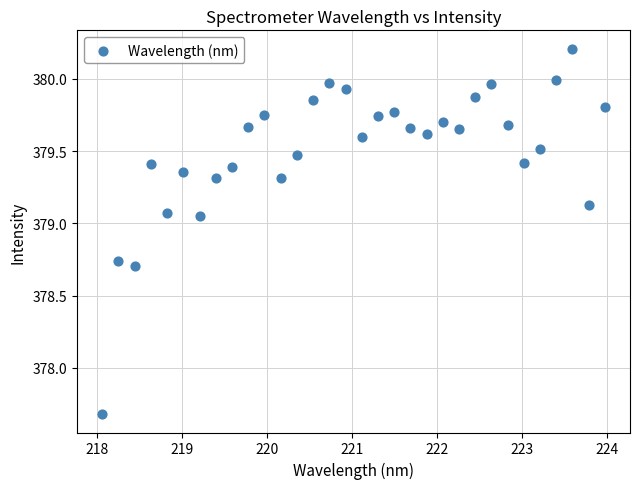

What is the range of Y values (max minus min)?

2.5